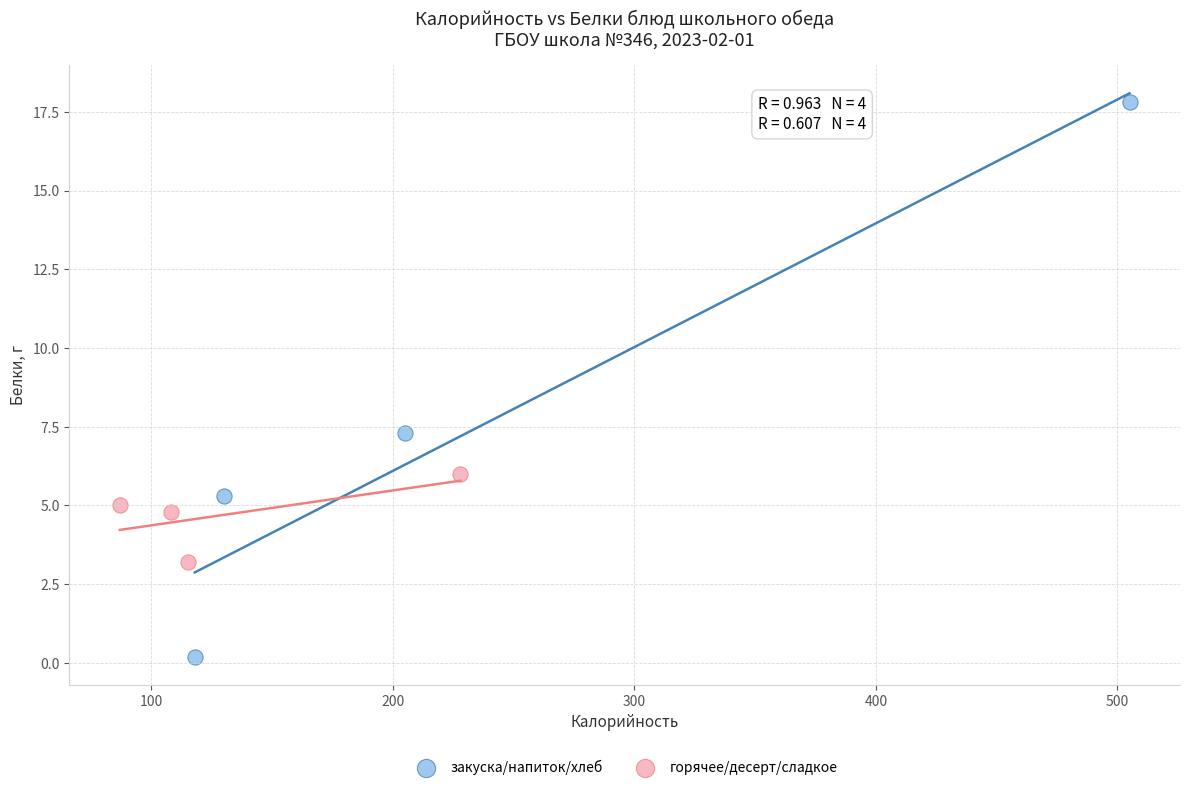

Which series contains the highest Y value?

закуска/напиток/хлеб